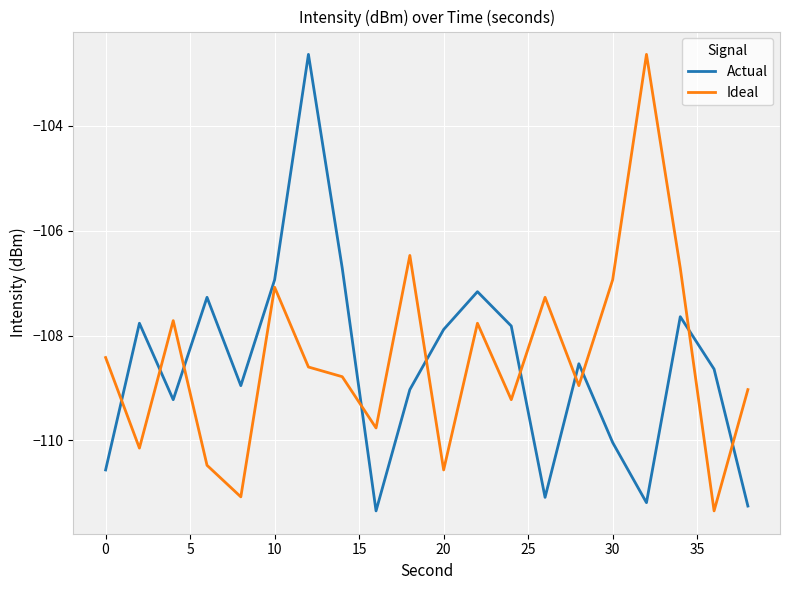

What is the maximum value shown in the chart?

-102.6